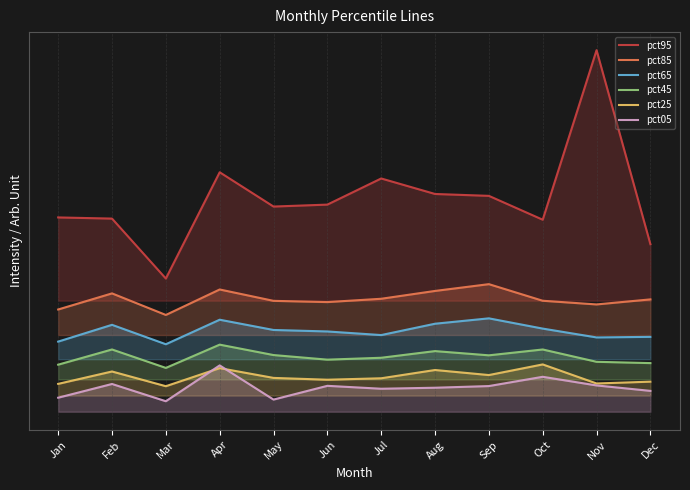

Which category has the lowest value in the pct25 series?

Mar